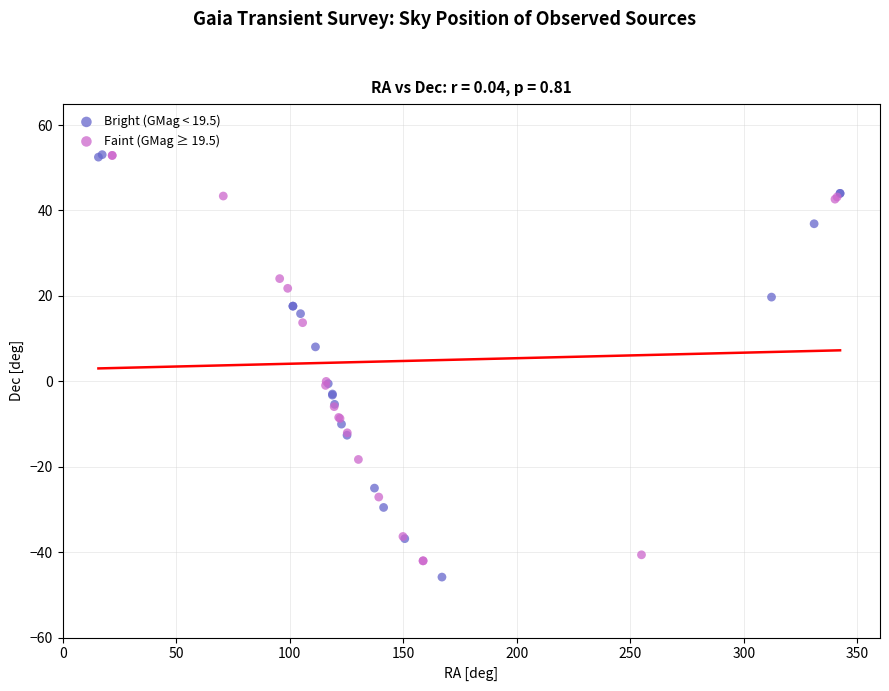

What are all the series names shown in the legend?

Bright (GMag < 19.5), Faint (GMag ≥ 19.5)